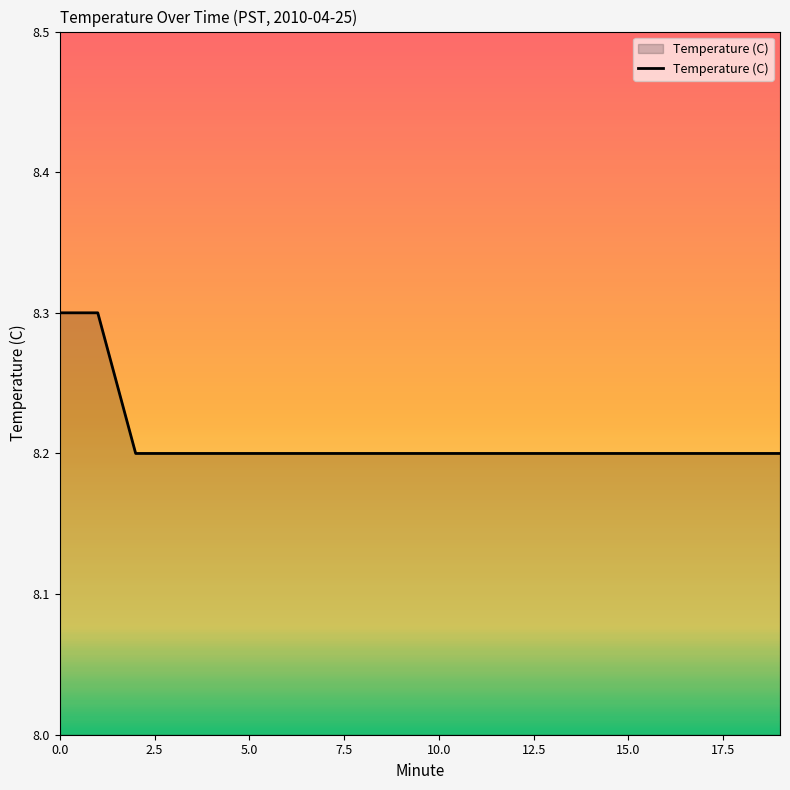

What is the smallest value displayed?

8.2